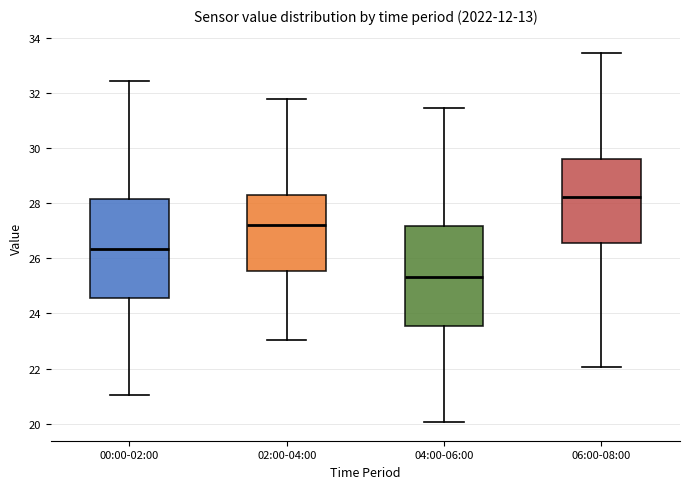

Reading left to right, transcribe this box plot: for each box, give where its median line is, the range the box spans, and where its two whiskers end, as read against the y-axis. The values are not printed on the chart, so give them approximately, as read against the axis.

00:00-02:00: median 26.4, box 24.6 to 28.2, whiskers 21.0 to 32.4
02:00-04:00: median 27.2, box 25.6 to 28.2, whiskers 23.0 to 31.8
04:00-06:00: median 25.4, box 23.6 to 27.2, whiskers 20.0 to 31.4
06:00-08:00: median 28.2, box 26.6 to 29.6, whiskers 22.0 to 33.4